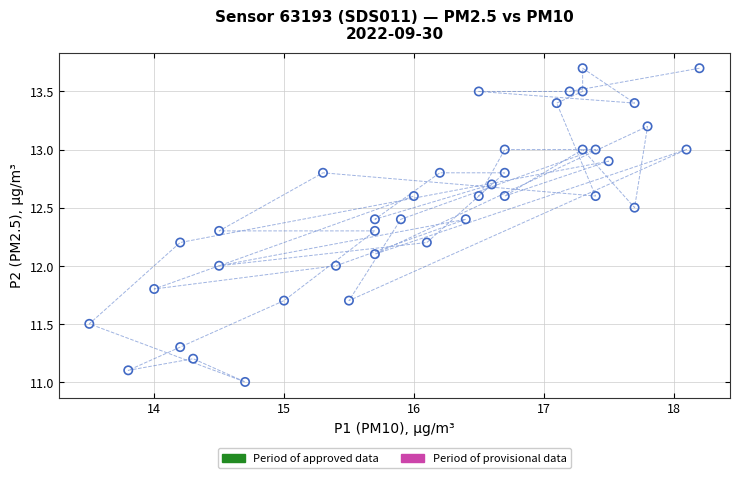

What is the range of Y values (max minus min)?

2.7